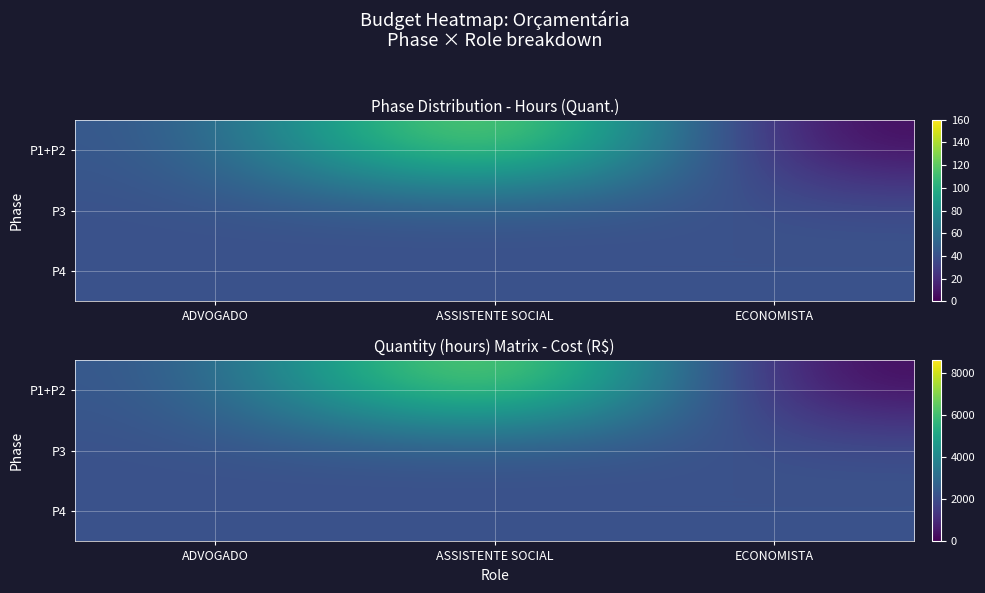

The P4 series shows 2156 at ECONOMISTA. True or false?

True